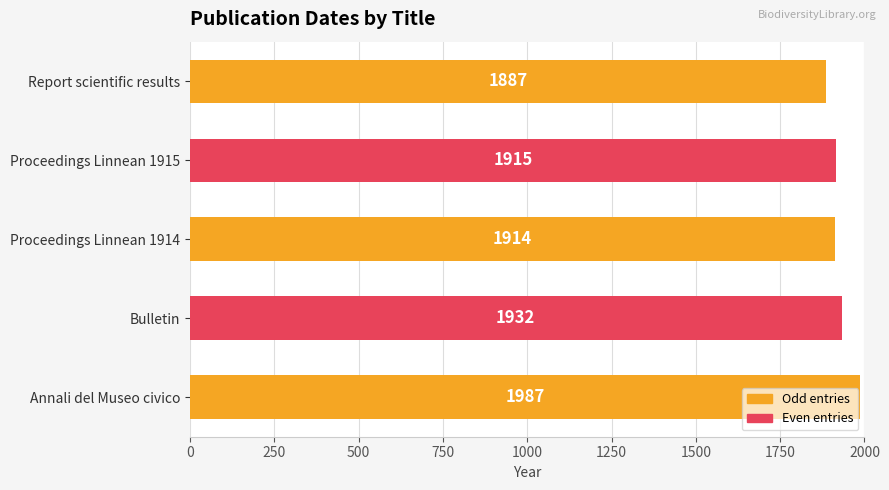

What is the average value?

1927